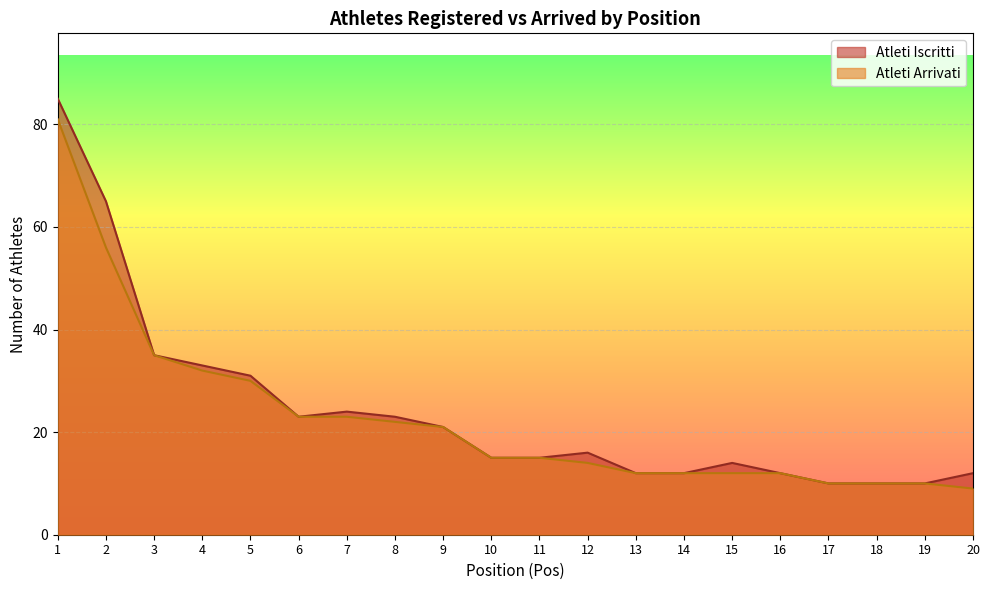

What is the smallest value displayed?

9